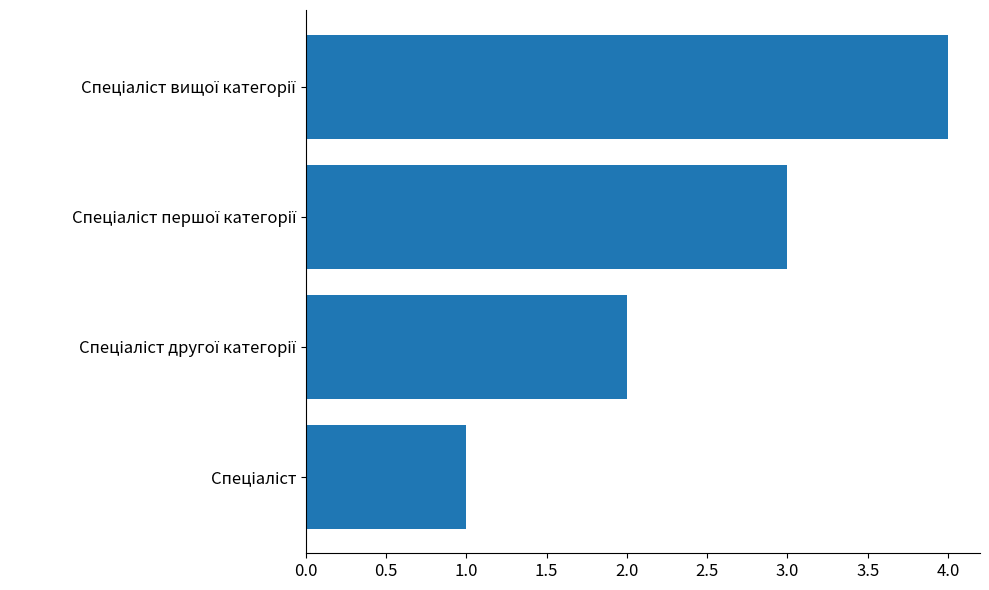

What is the sum of all values?

10